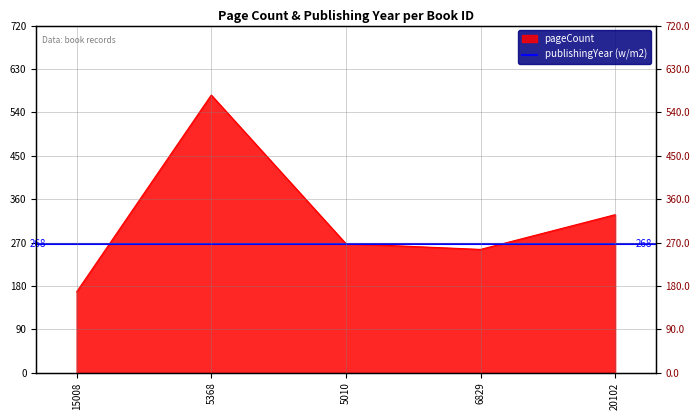

How many values are below 268?

2